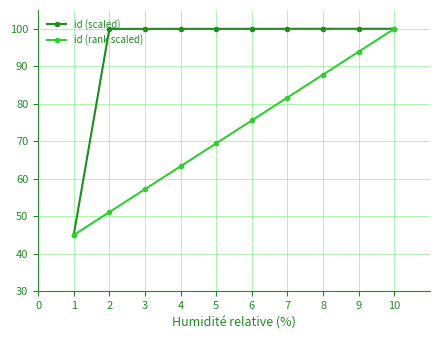

Which series has the largest total across all categories?

id (scaled)